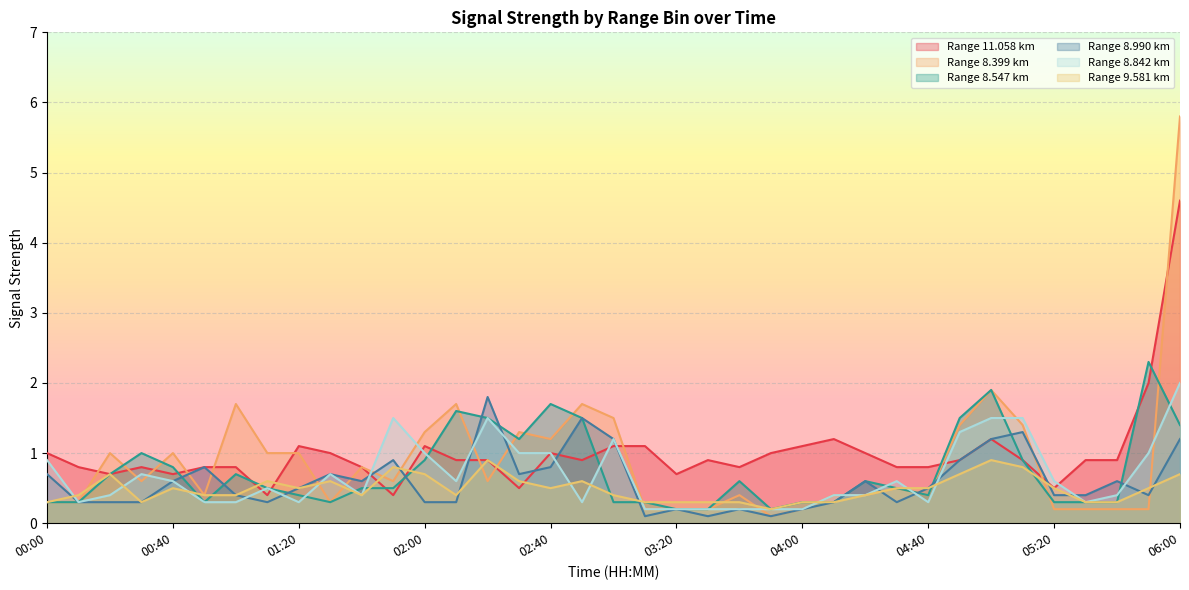

Reading right to left, extract all data points from this chart.

11.058: 06:00=4.6	05:50=2.0	05:40=0.9	05:30=0.9	05:20=0.5	05:10=0.9	05:00=1.2	04:50=0.9	04:40=0.8	04:30=0.8	04:20=1.0	04:10=1.2	04:00=1.1	03:50=1.0	03:40=0.8	03:30=0.9	03:20=0.7	03:10=1.1	03:00=1.1	02:50=0.9	02:40=1.0	02:30=0.5	02:20=0.9	02:10=0.9	02:00=1.1	01:50=0.4	01:40=0.8	01:30=1.0	01:20=1.1	01:10=0.4	01:00=0.8	00:50=0.8	00:40=0.7	00:30=0.8	00:20=0.7	00:10=0.8	00:00=1.0
8.399: 06:00=5.8	05:50=0.2	05:40=0.2	05:30=0.2	05:20=0.2	05:10=1.4	05:00=1.9	04:50=1.4	04:40=0.4	04:30=0.5	04:20=0.4	04:10=0.4	04:00=0.2	03:50=0.1	03:40=0.4	03:30=0.2	03:20=0.2	03:10=0.2	03:00=1.5	02:50=1.7	02:40=1.2	02:30=1.3	02:20=0.6	02:10=1.7	02:00=1.3	01:50=0.6	01:40=0.8	01:30=0.3	01:20=1.0	01:10=1.0	01:00=1.7	00:50=0.4	00:40=1.0	00:30=0.6	00:20=1.0	00:10=0.3	00:00=0.3
8.547: 06:00=1.4	05:50=2.3	05:40=0.3	05:30=0.3	05:20=0.3	05:10=0.9	05:00=1.9	04:50=1.5	04:40=0.4	04:30=0.5	04:20=0.6	04:10=0.3	04:00=0.3	03:50=0.2	03:40=0.6	03:30=0.2	03:20=0.2	03:10=0.3	03:00=0.3	02:50=1.5	02:40=1.7	02:30=1.2	02:20=1.5	02:10=1.6	02:00=0.9	01:50=0.5	01:40=0.5	01:30=0.3	01:20=0.4	01:10=0.5	01:00=0.7	00:50=0.3	00:40=0.8	00:30=1.0	00:20=0.7	00:10=0.3	00:00=0.3
8.990: 06:00=1.2	05:50=0.4	05:40=0.6	05:30=0.4	05:20=0.4	05:10=1.3	05:00=1.2	04:50=0.9	04:40=0.5	04:30=0.3	04:20=0.6	04:10=0.3	04:00=0.2	03:50=0.1	03:40=0.2	03:30=0.1	03:20=0.2	03:10=0.1	03:00=1.2	02:50=1.5	02:40=0.8	02:30=0.7	02:20=1.8	02:10=0.3	02:00=0.3	01:50=0.9	01:40=0.6	01:30=0.7	01:20=0.5	01:10=0.3	01:00=0.4	00:50=0.8	00:40=0.6	00:30=0.3	00:20=0.3	00:10=0.3	00:00=0.7
8.842: 06:00=2.0	05:50=1.0	05:40=0.4	05:30=0.3	05:20=0.6	05:10=1.5	05:00=1.5	04:50=1.3	04:40=0.3	04:30=0.6	04:20=0.4	04:10=0.4	04:00=0.2	03:50=0.2	03:40=0.2	03:30=0.2	03:20=0.2	03:10=0.2	03:00=1.2	02:50=0.3	02:40=1.0	02:30=1.0	02:20=1.5	02:10=0.6	02:00=1.0	01:50=1.5	01:40=0.4	01:30=0.7	01:20=0.3	01:10=0.5	01:00=0.3	00:50=0.3	00:40=0.6	00:30=0.7	00:20=0.4	00:10=0.3	00:00=0.9
9.581: 06:00=0.7	05:50=0.5	05:40=0.3	05:30=0.3	05:20=0.5	05:10=0.8	05:00=0.9	04:50=0.7	04:40=0.5	04:30=0.5	04:20=0.4	04:10=0.3	04:00=0.3	03:50=0.2	03:40=0.3	03:30=0.3	03:20=0.3	03:10=0.3	03:00=0.4	02:50=0.6	02:40=0.5	02:30=0.6	02:20=0.9	02:10=0.4	02:00=0.7	01:50=0.8	01:40=0.4	01:30=0.6	01:20=0.5	01:10=0.6	01:00=0.4	00:50=0.4	00:40=0.5	00:30=0.3	00:20=0.7	00:10=0.4	00:00=0.3